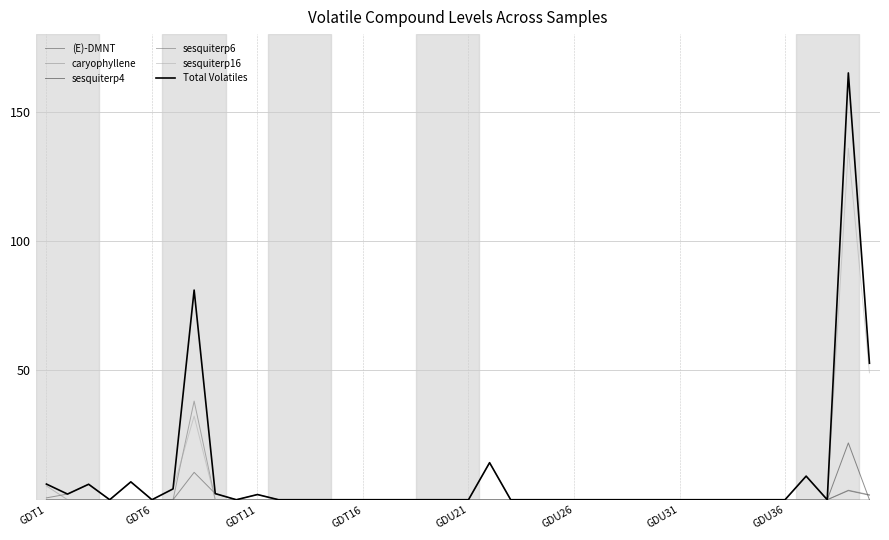

Rank the series by their maximum value, from lowest to highest.

caryophyllene, (E)-DMNT, sesquiterp4, sesquiterp6, sesquiterp16, Total Volatiles